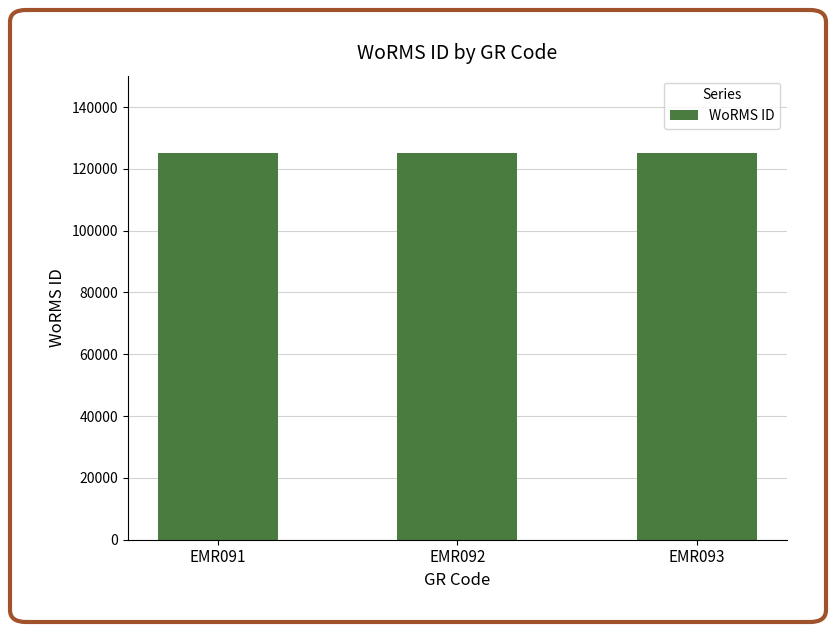

What is the value of the 2nd bar from the left?

125131